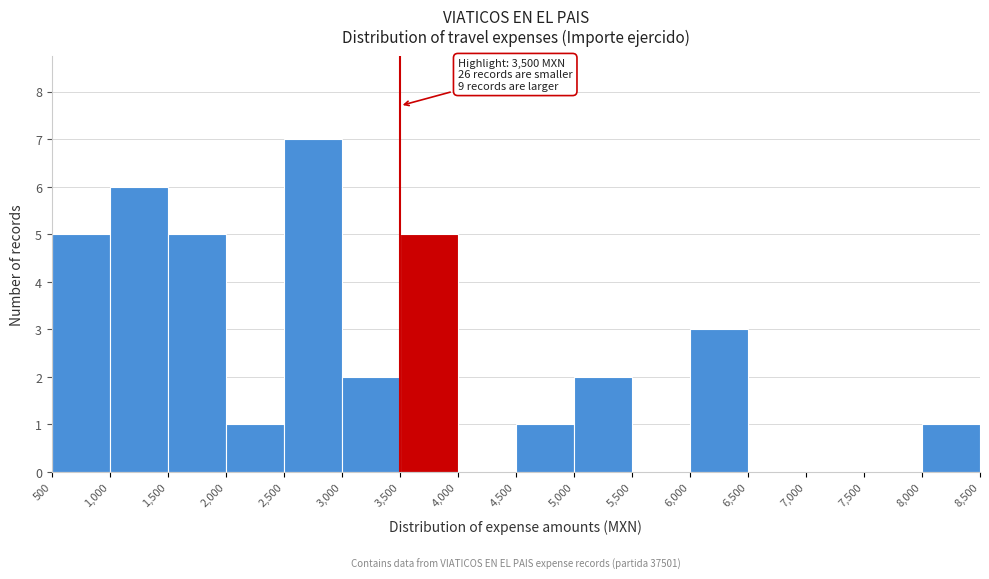

Which range on the x-axis has the tallest bar?

2,500 to 3,000